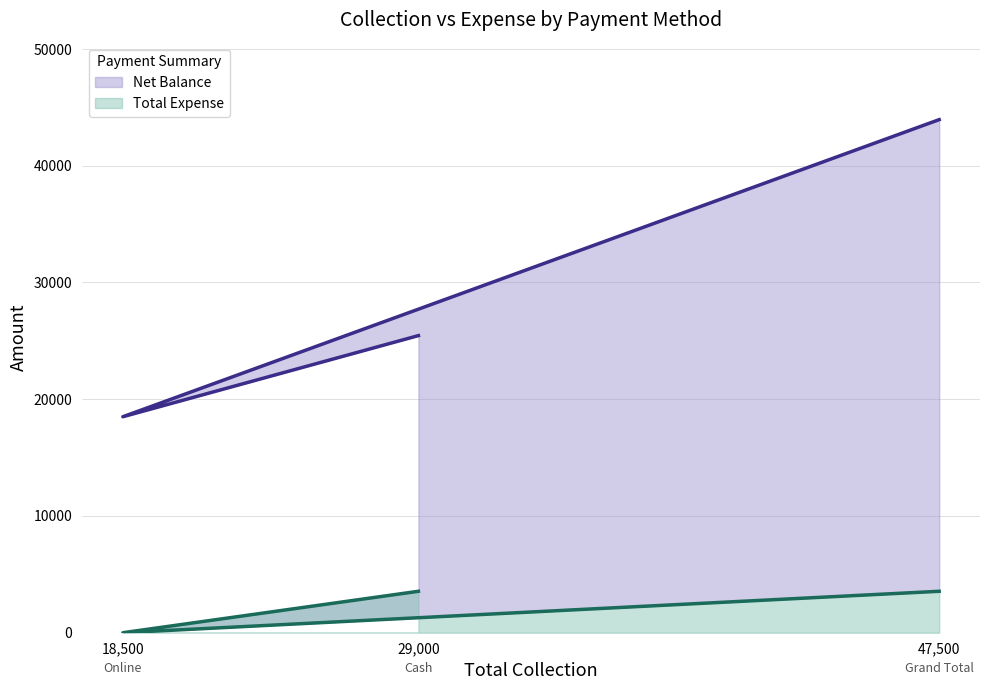

Rank the series at 18,500 from highest to lowest value.

Net Balance, Total Expense